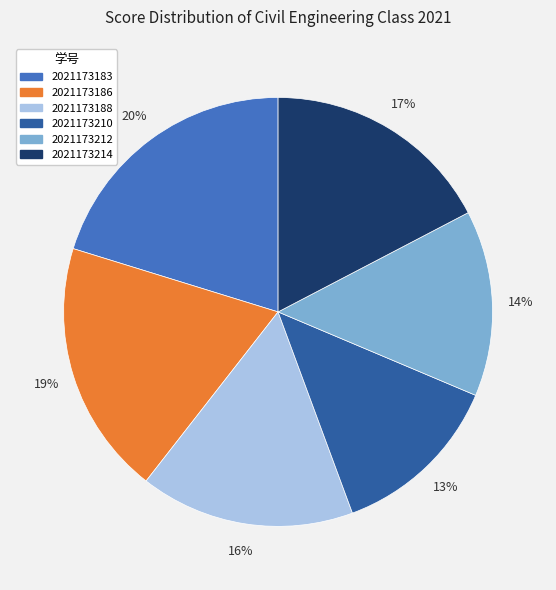

How many slices are in this pie chart?

6